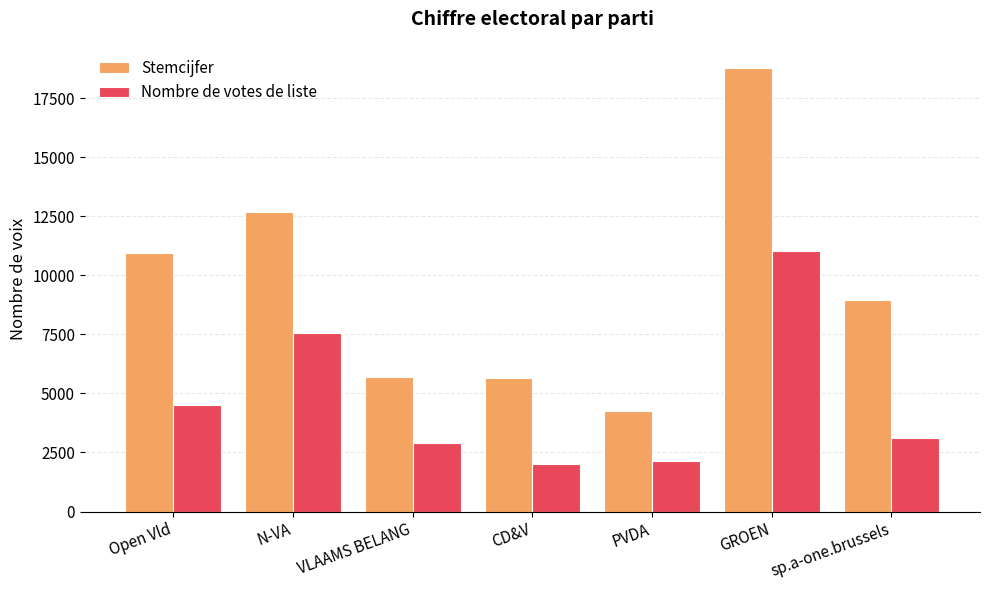

What are all the series names shown in the legend?

Stemcijfer, Nombre de votes de liste